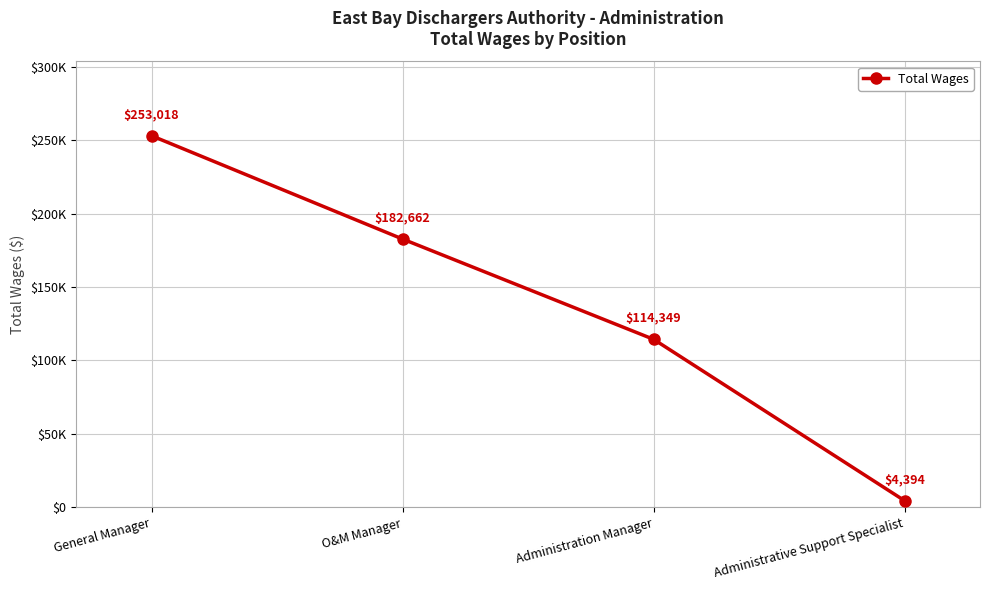

What is the difference between the second highest and minimum values?

178268